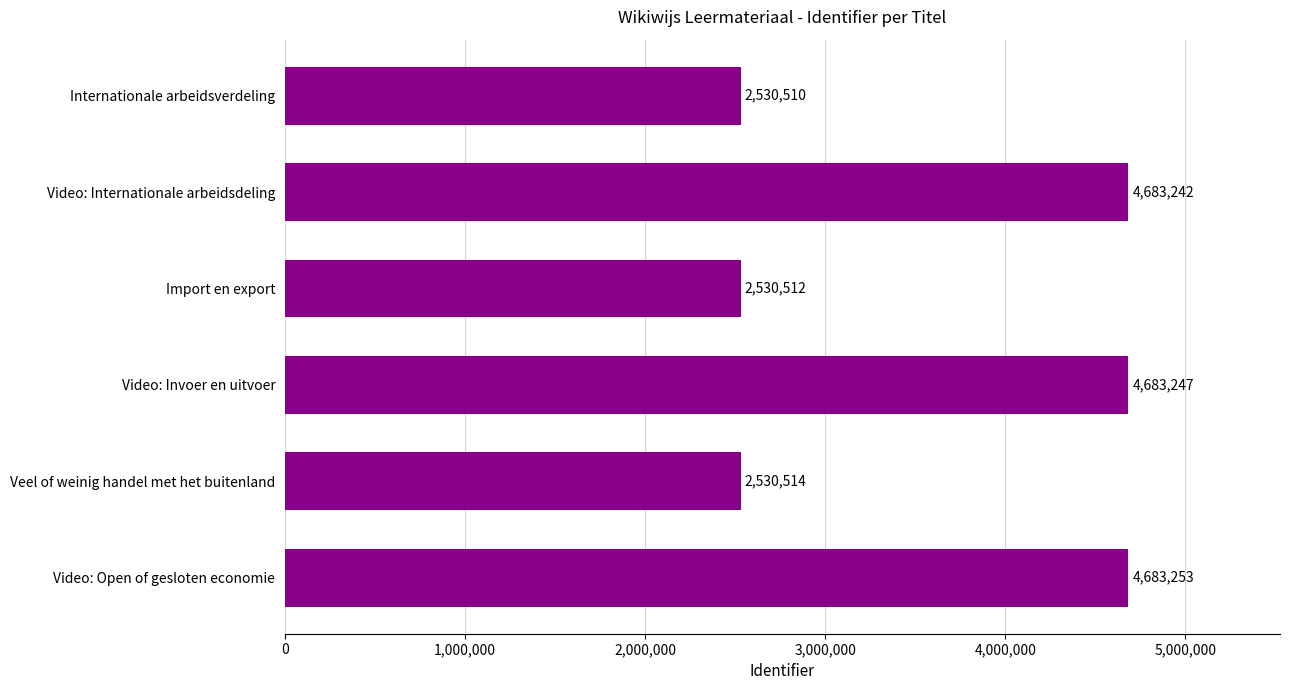

Is it true that the value at Video: Internationale arbeidsdeling is 7500653?

False